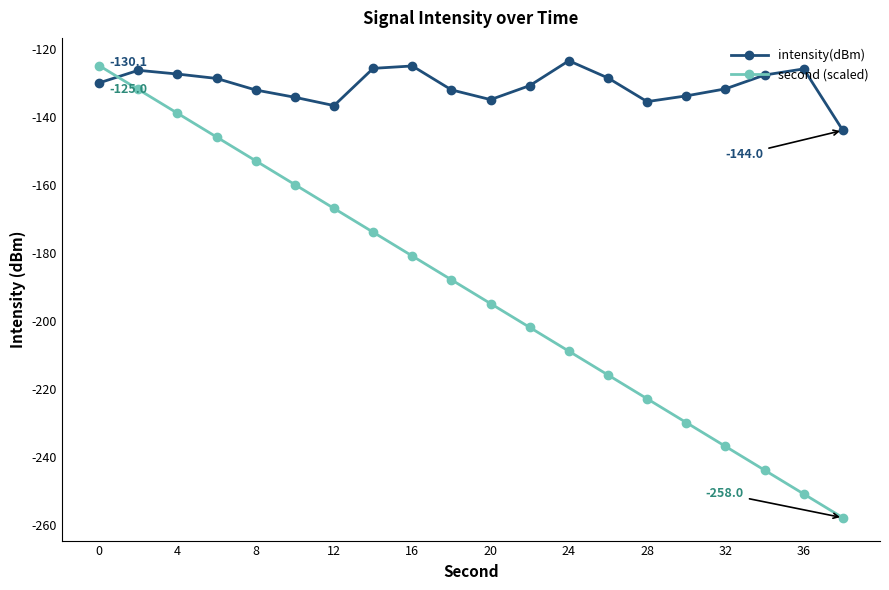

List the series in order of their overall mean, highest first.

intensity(dBm), second (scaled)